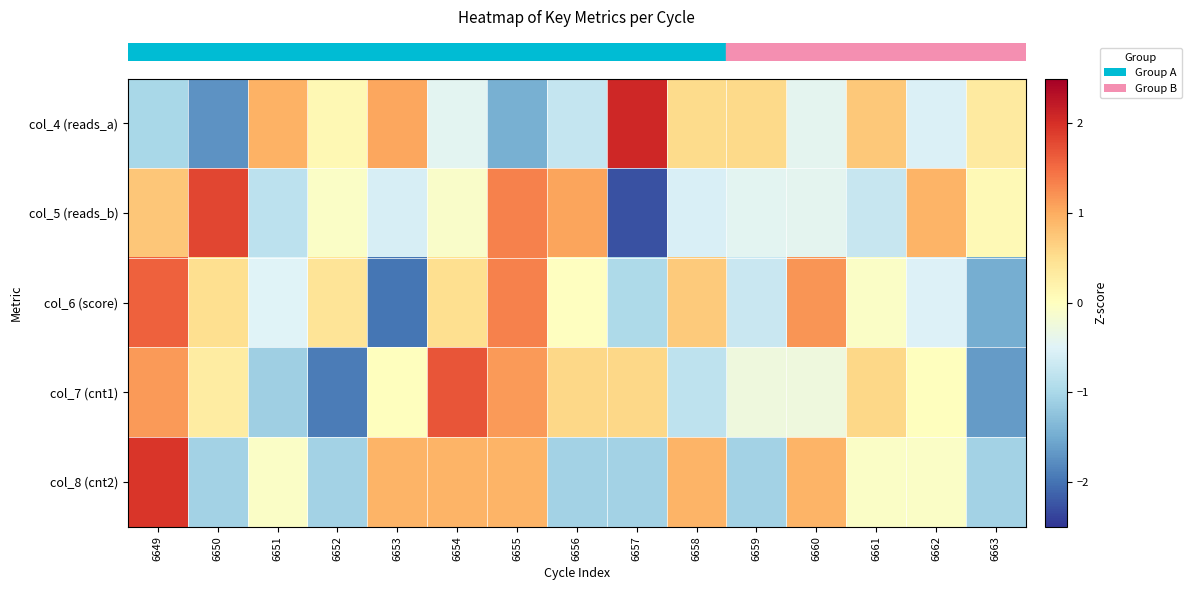

What is the total value across all series at 6649?

4.4